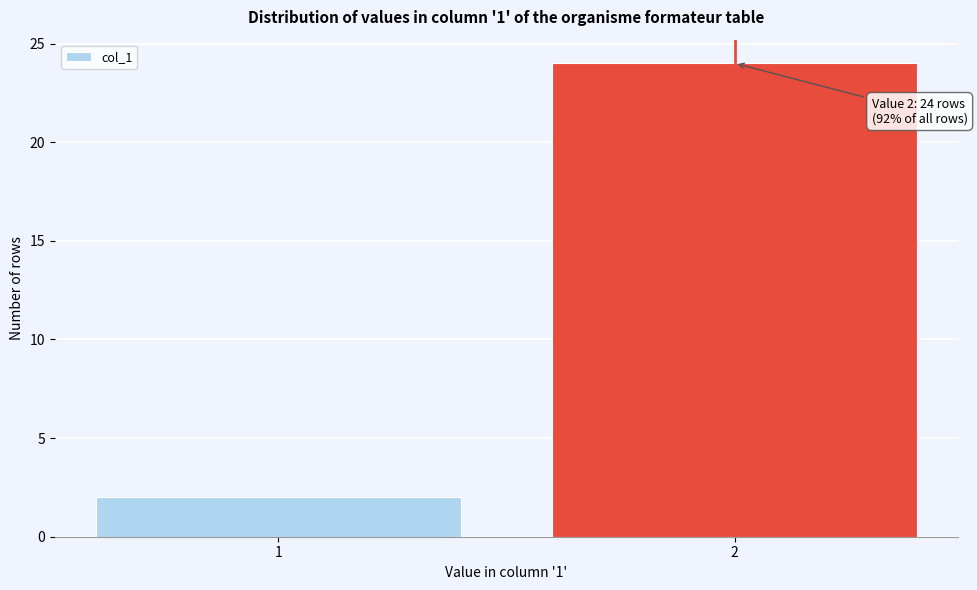

Reading left to right, what are all the values shown in this chart?

1=2	2=24